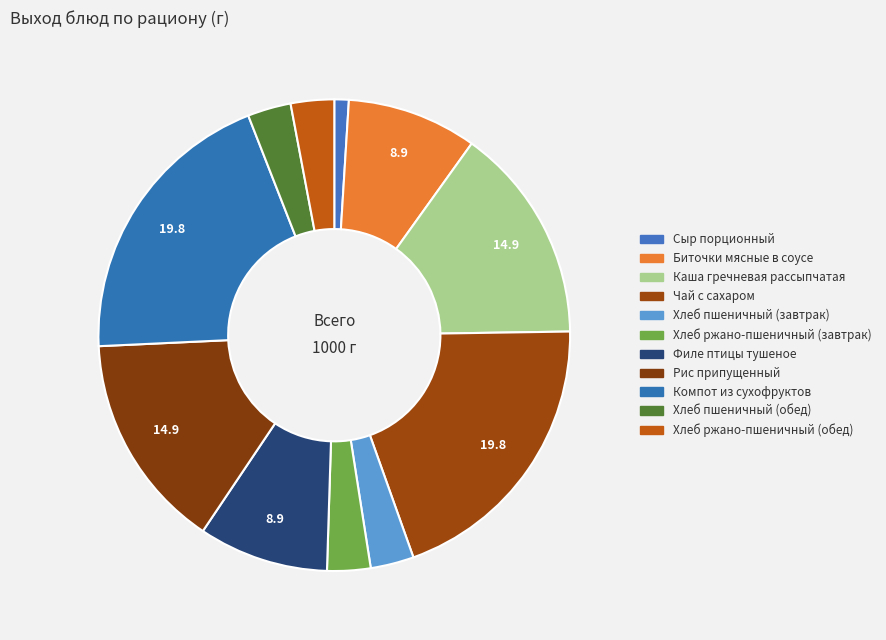

True or false: Каша гречневая рассыпчатая accounts for 15% of the total.

True